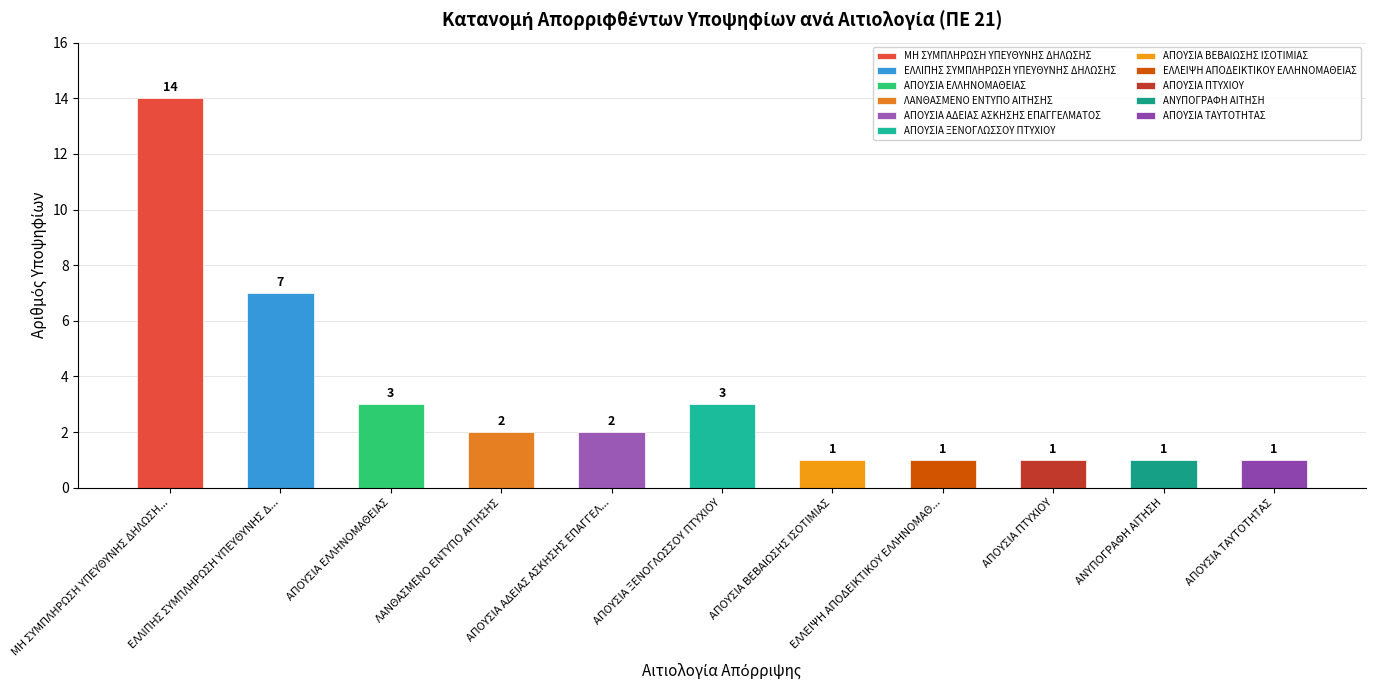

What is the difference between the maximum and minimum values?

13